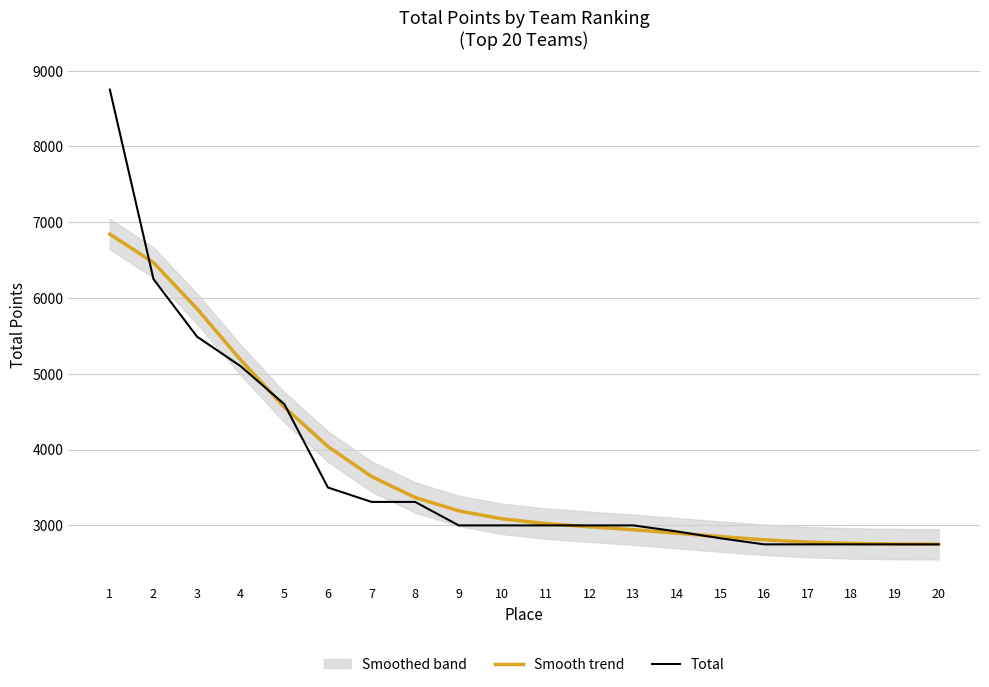

Which series ends up on top after the final intersection of Total and Smooth trend?

Smooth trend